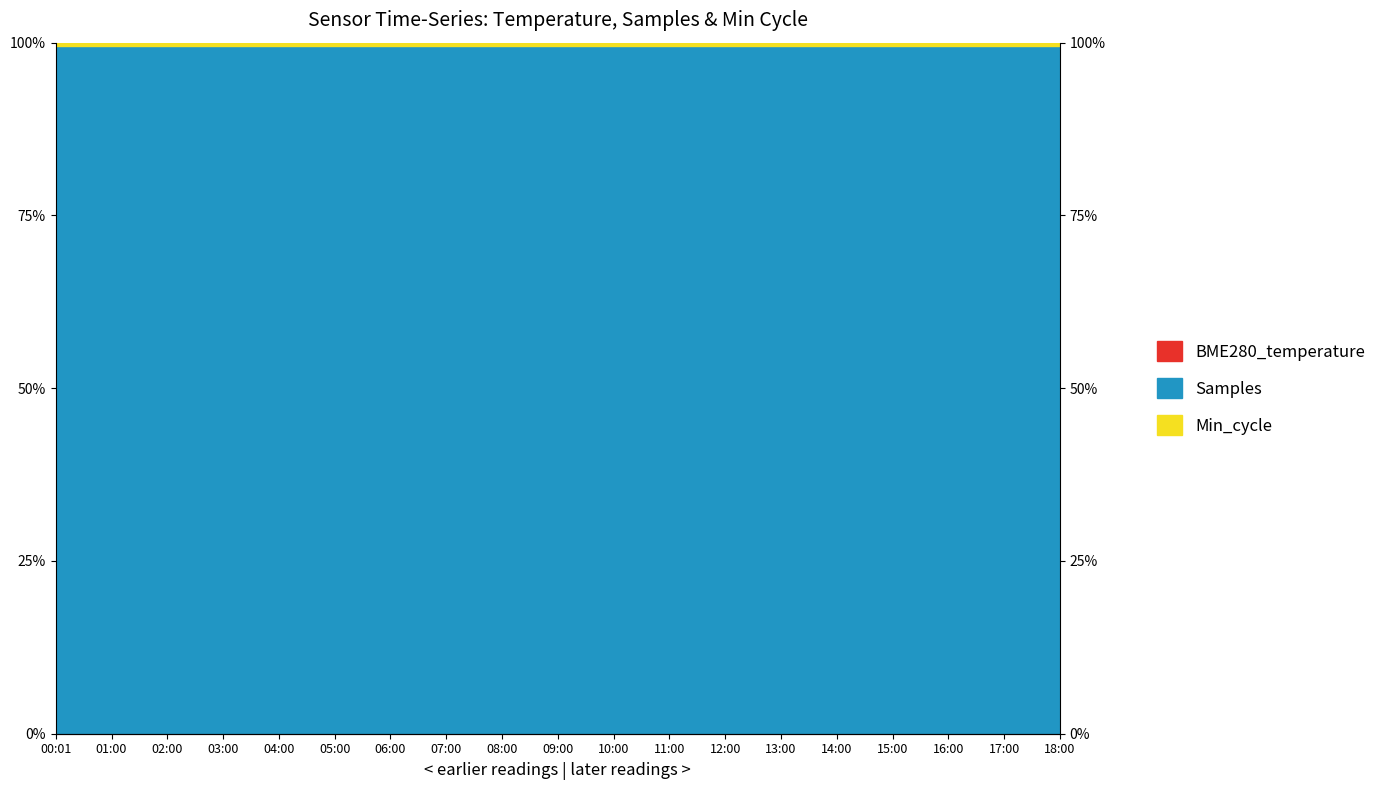

The value of Min_cycle at 04:00 is 0.3. True or false?

False